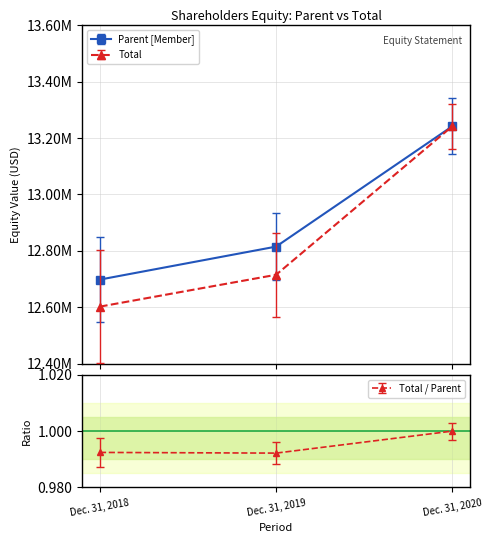

What is the value of the Total point at the 1st from the left?

12602000